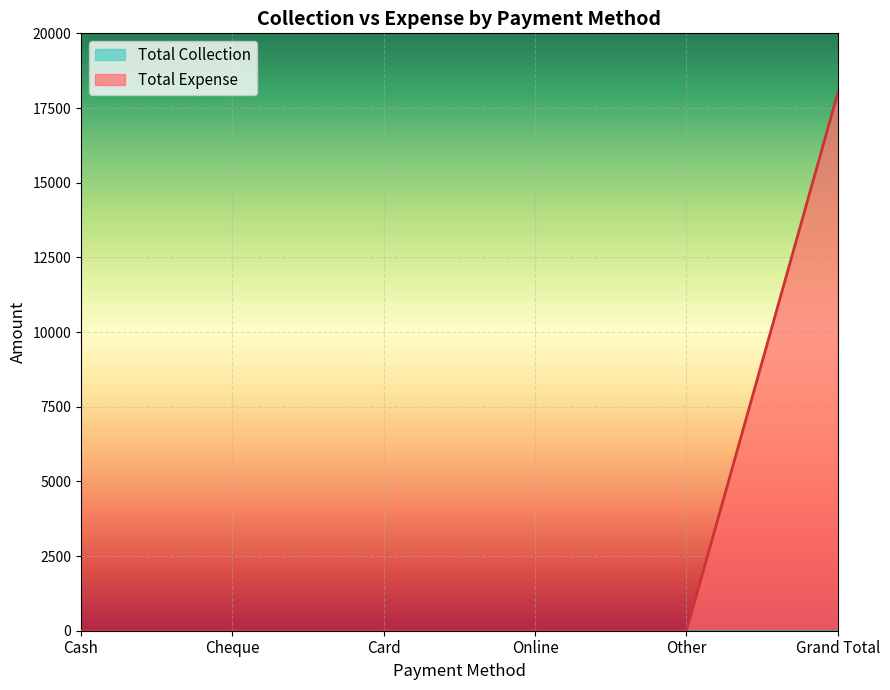

Count the number of categories in the chart.

6